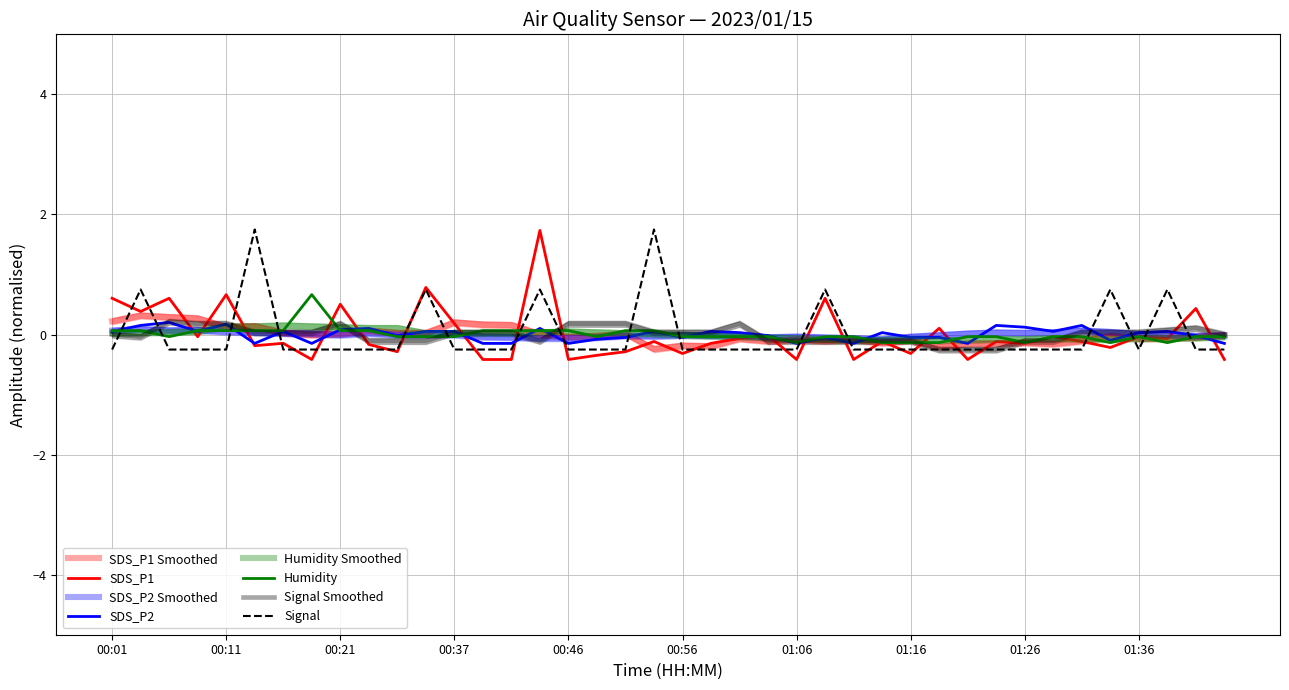

At which category is the sum across all series the highest?

00:44